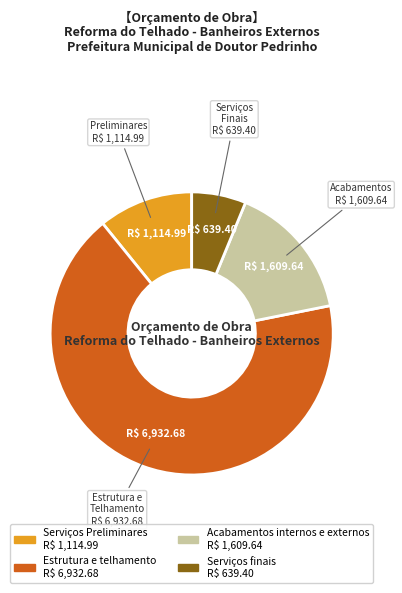

What is the ratio of the value at Estrutura e telhamento to the value at Serviços finais?

10.8